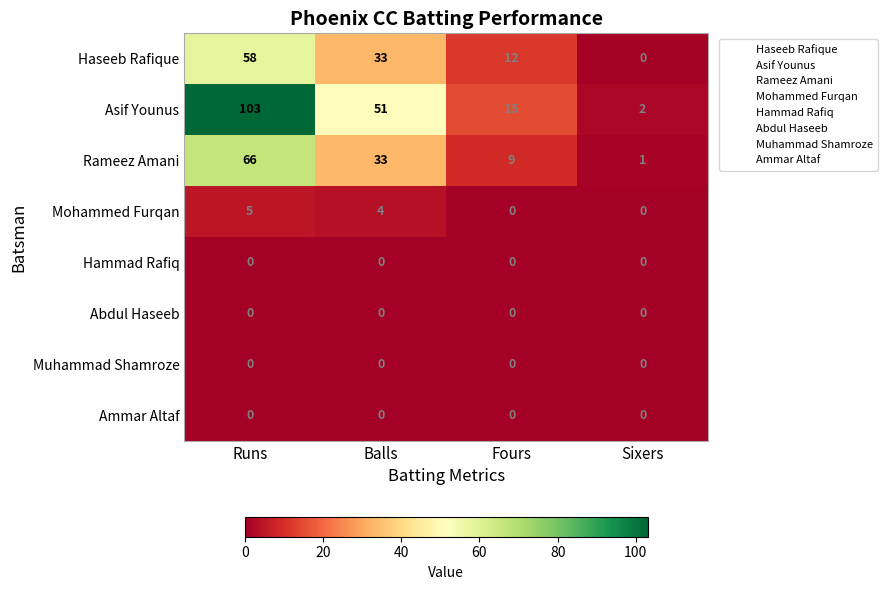

What is the sum of all Haseeb Rafique values?

103